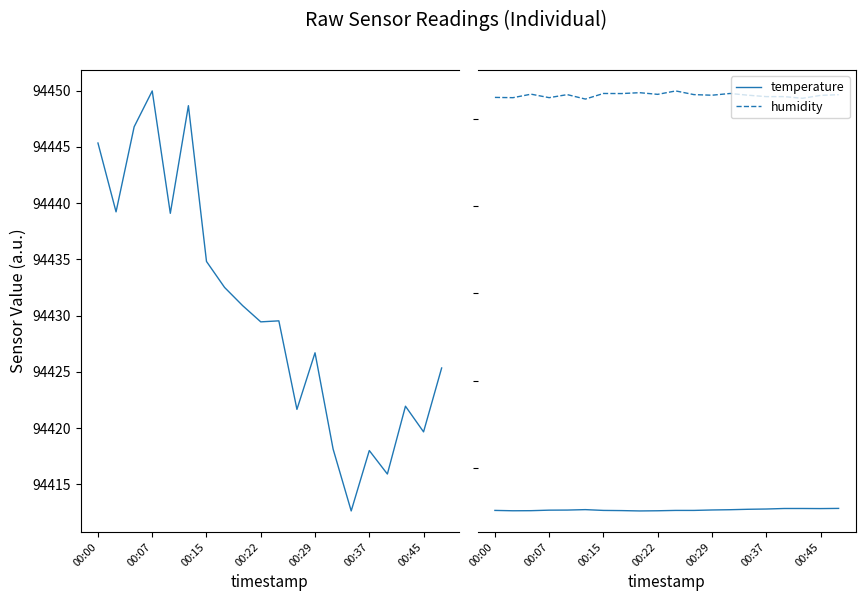

What is the sum of the humidity values at 16 and 11?

125.3